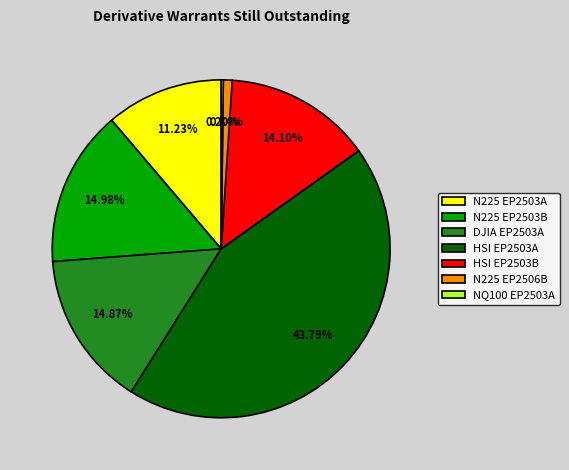

Is the sum of N225 EP2506B and N225 EP2503B greater than half?

No